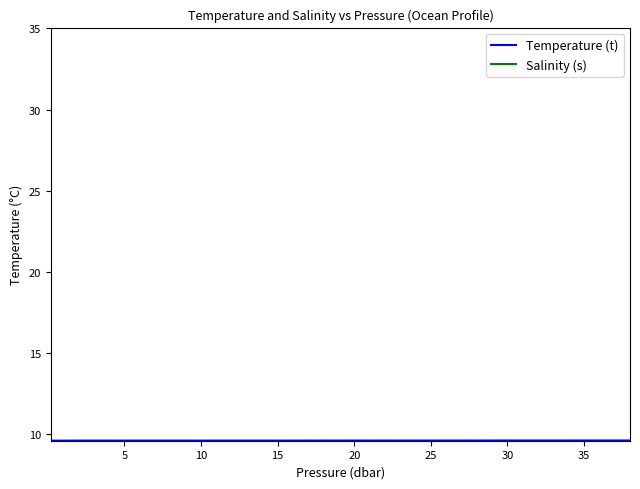

Which series has the largest total across all categories?

Salinity (s)